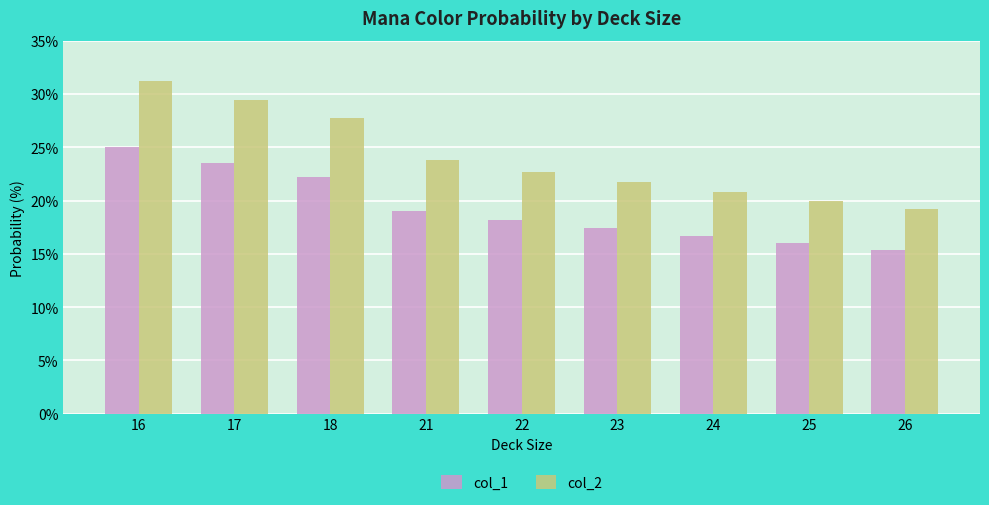

True or false: col_1 has a value of 22.2 at 18.

True